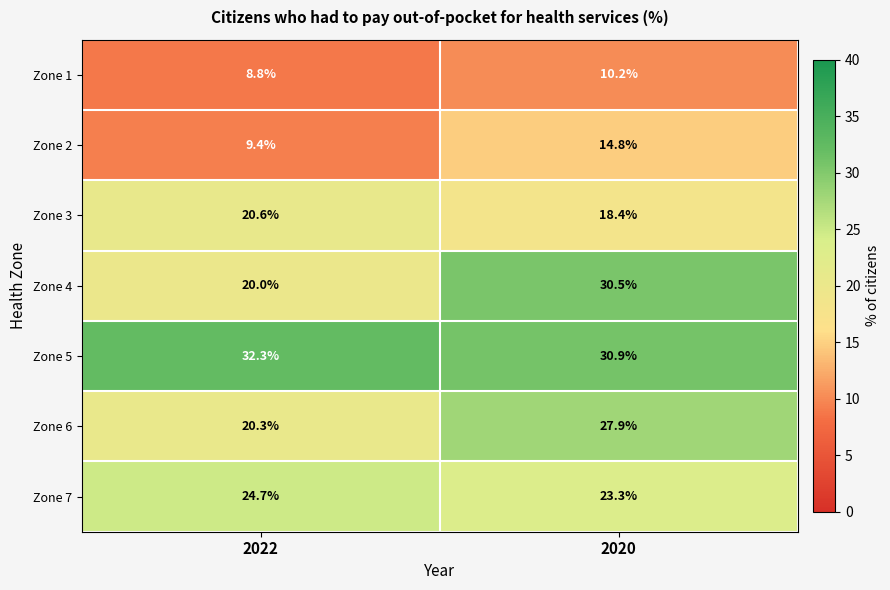

What is the spread (max minus min) of values at 2022?

23.5